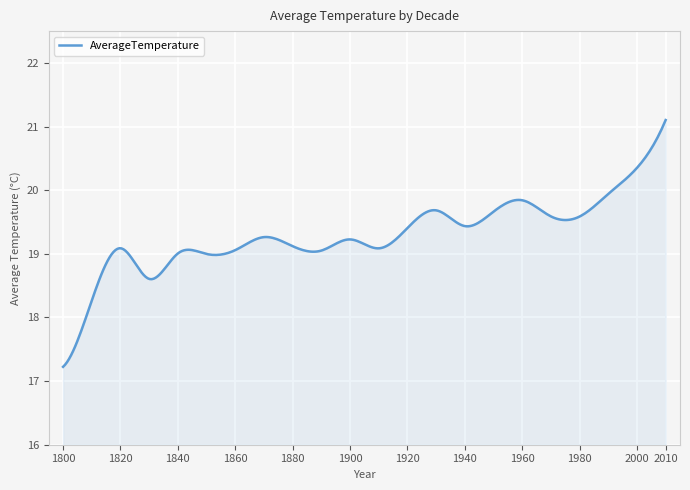

What is the maximum value shown in the chart?

21.1